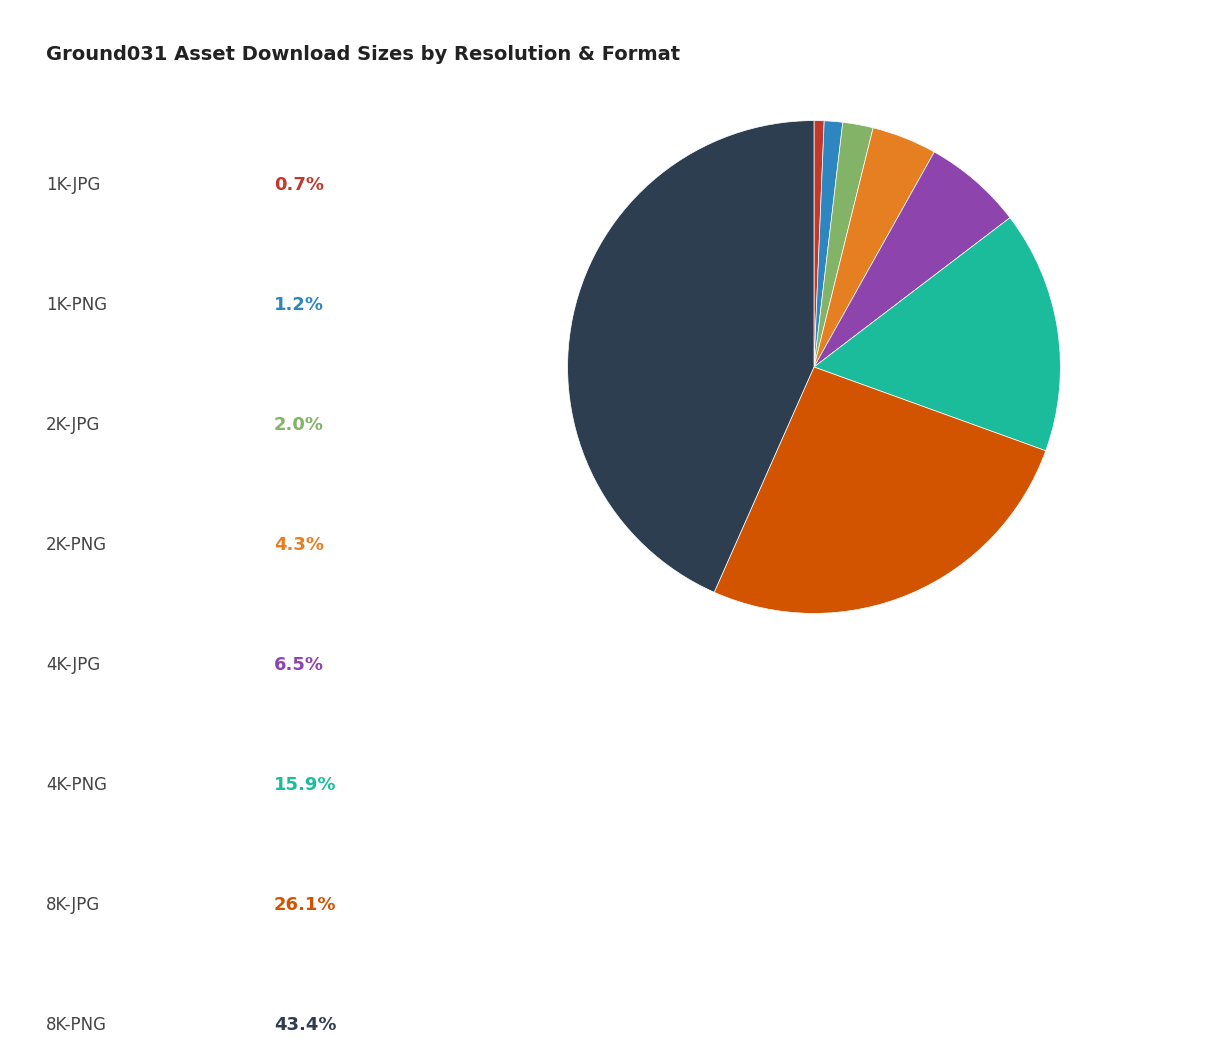

Is there a majority slice in this chart?

No